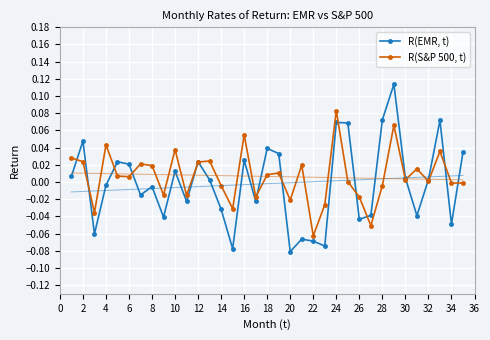

In R(EMR, t), how many points are higher than both neighbors (excluding endpoints)?

11